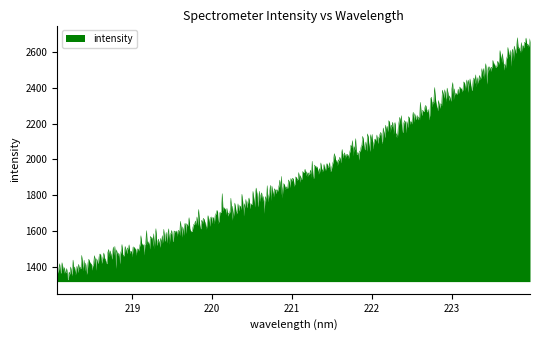

What is the greatest value displayed?

2679.9